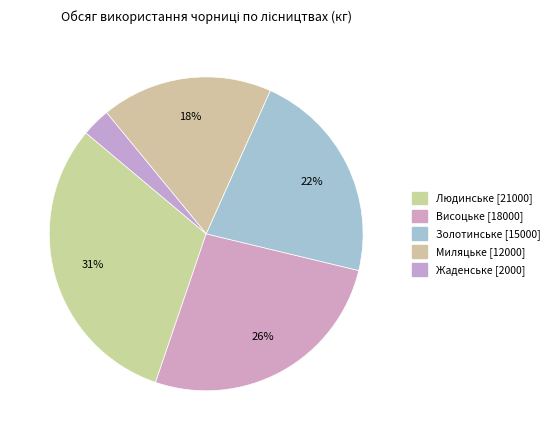

Count the number of slices in the pie.

5